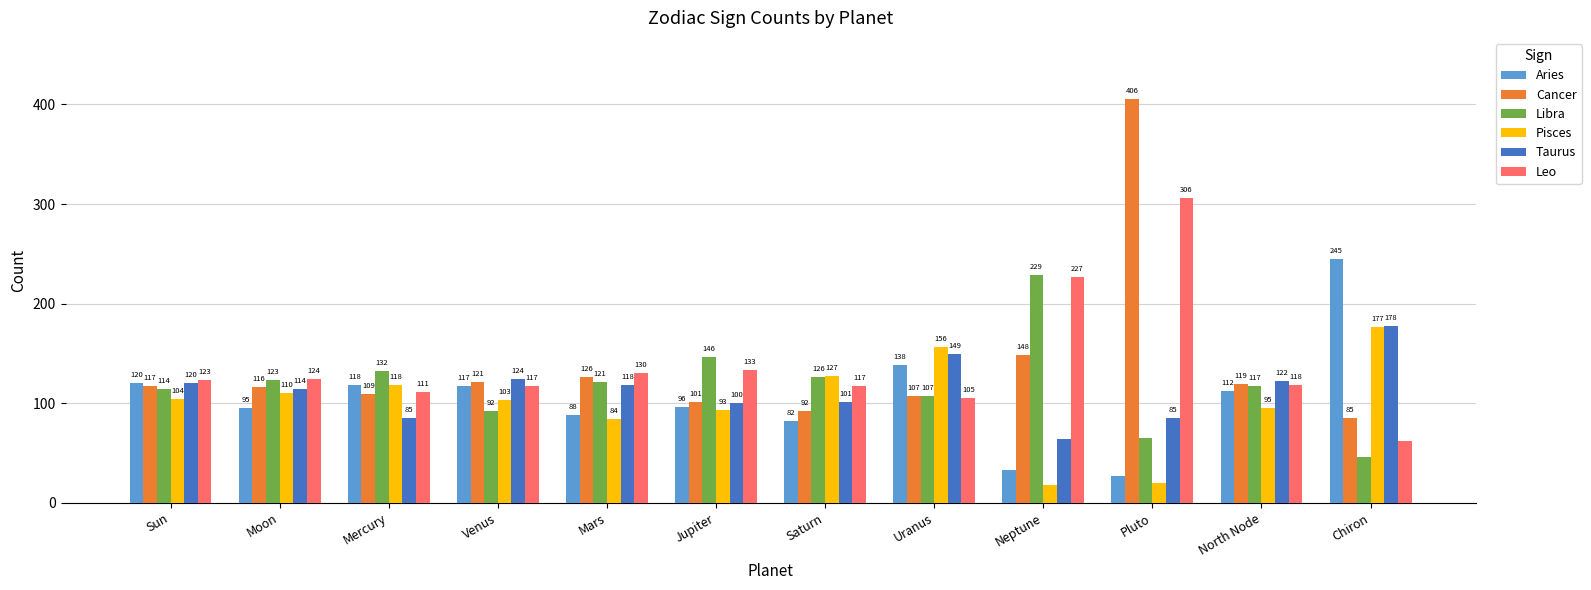

How many values in the Libra series are below 121?

6